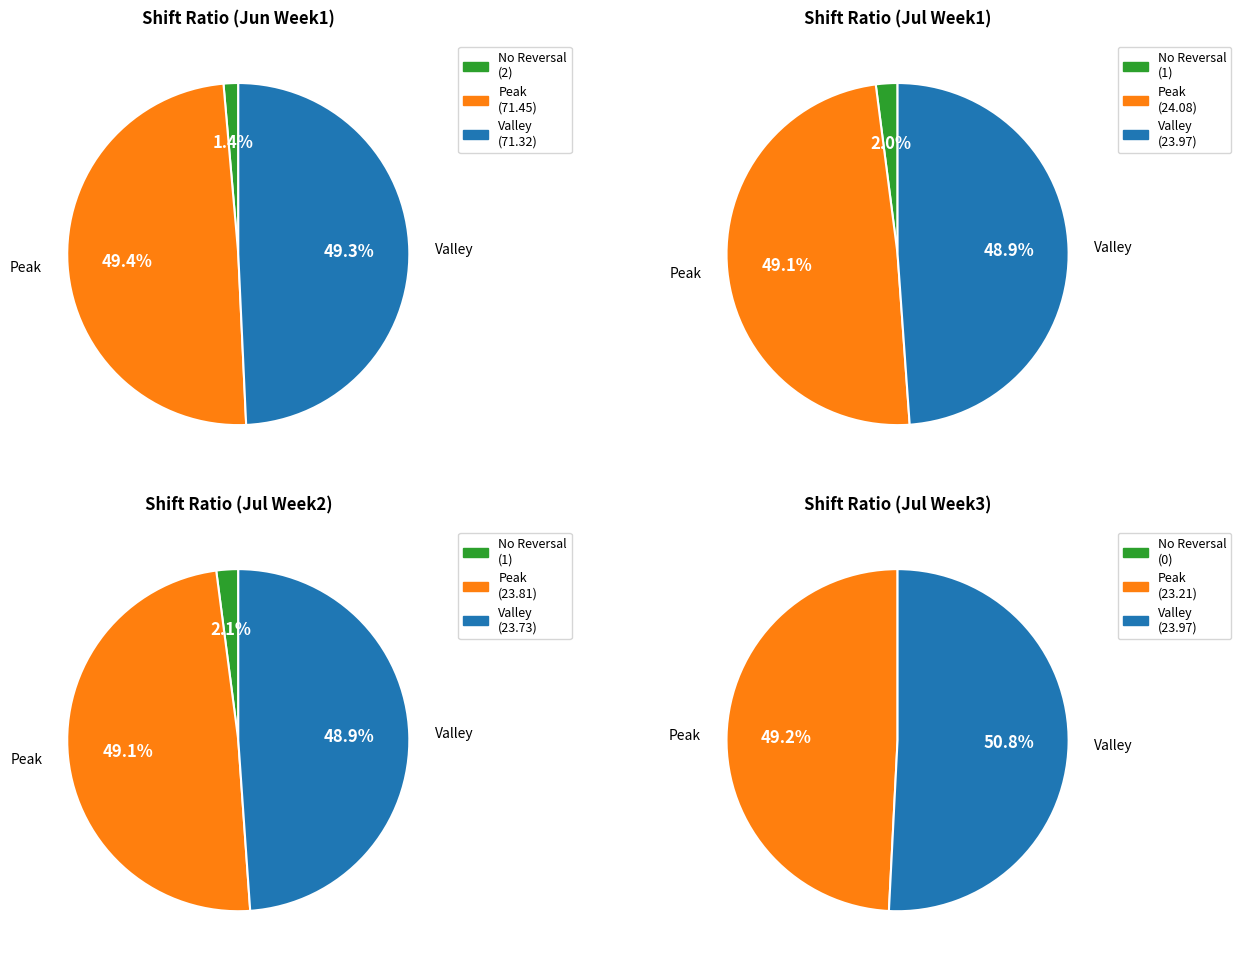

Is OT 3.0 the majority of the pie?

No